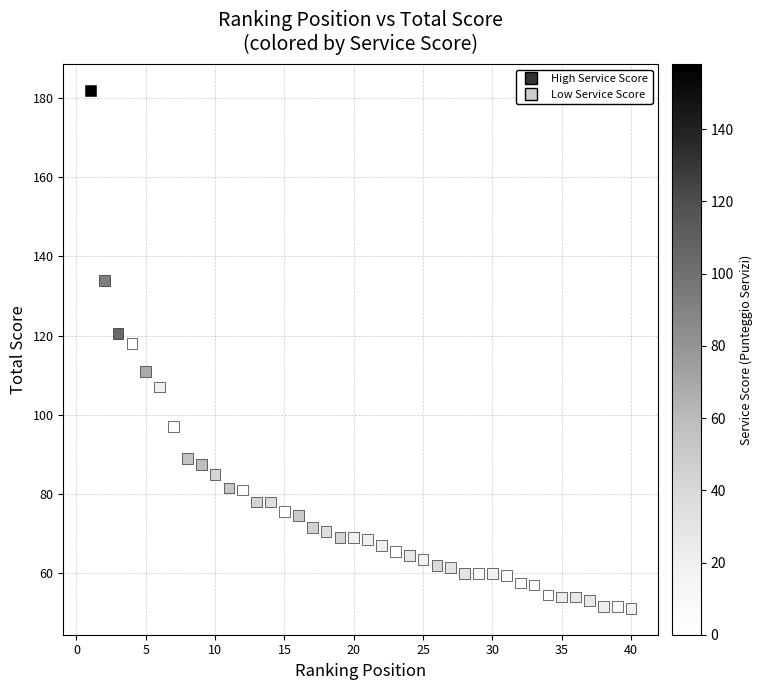

What Y value in the scatter plot is closest to 116?

118.0